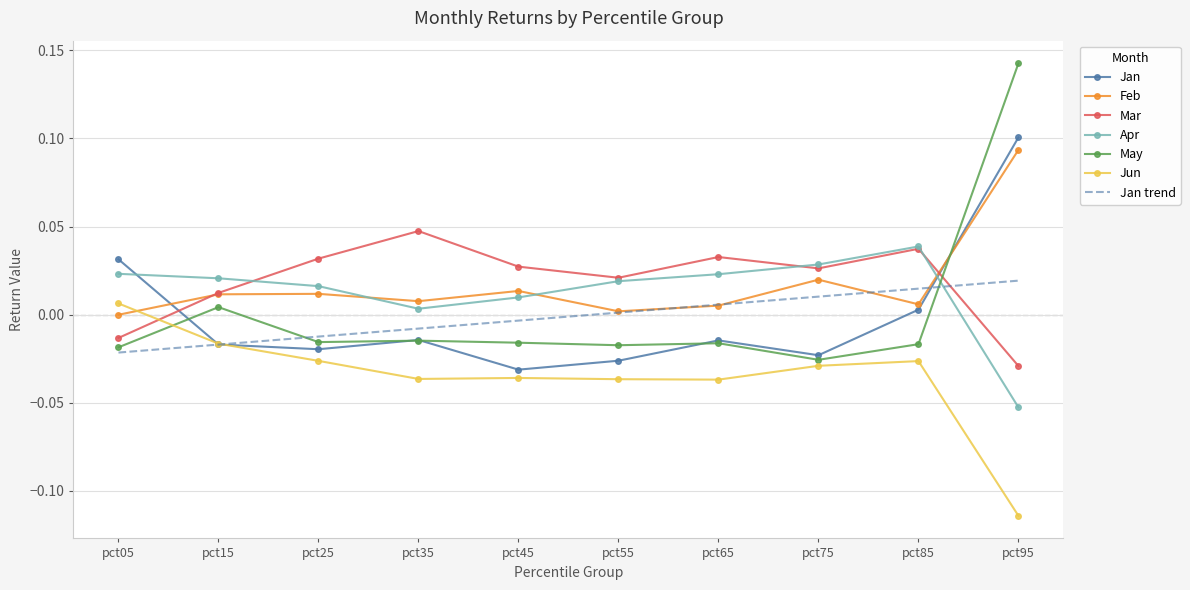

True or false: Apr and Jan intersect in this chart.

True